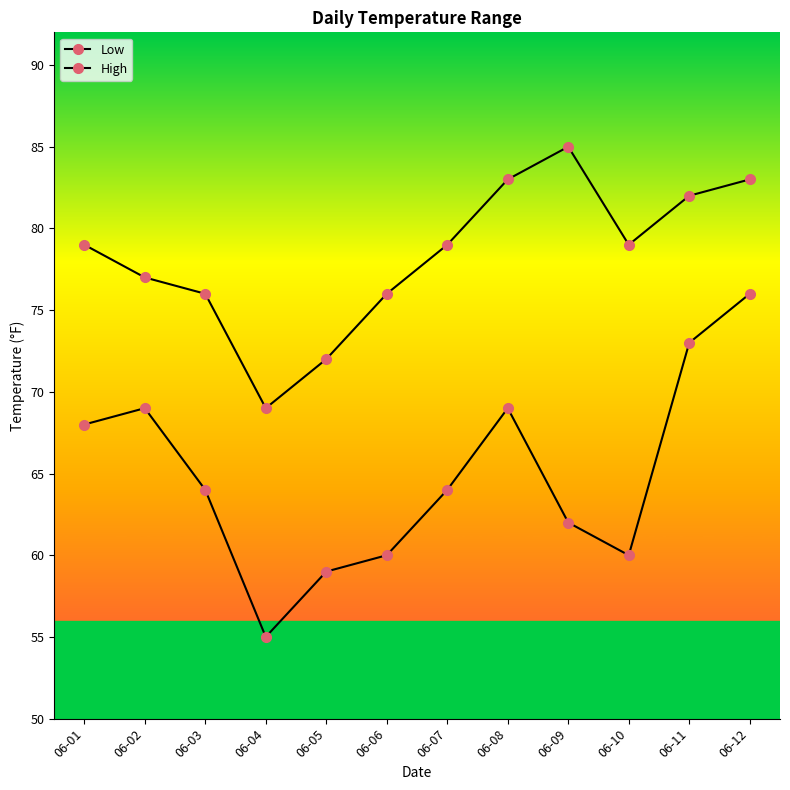

What is the value of the High point at the 3rd from the left?

76